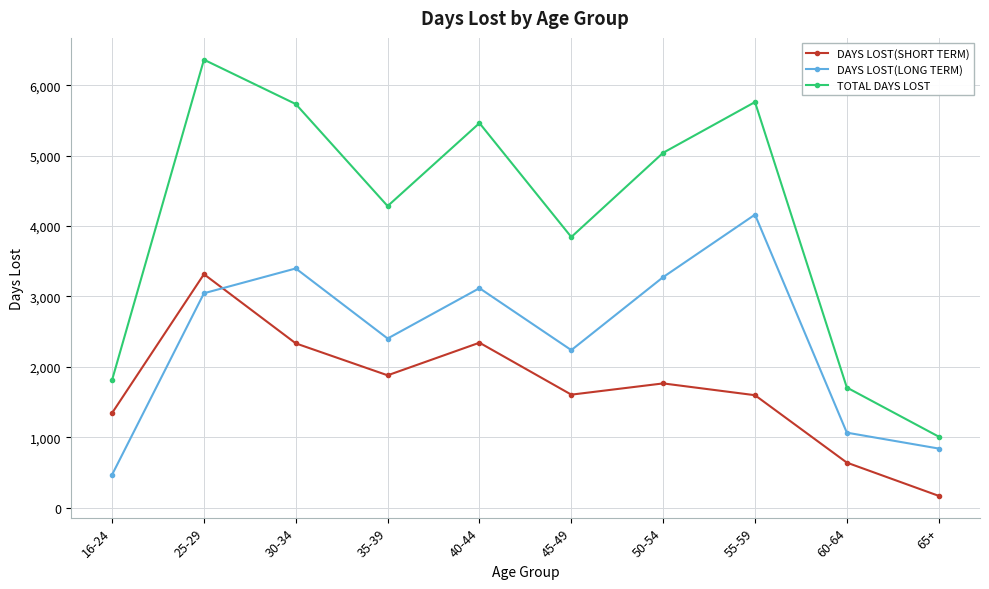

Which series has the widest spread of values?

TOTAL DAYS LOST